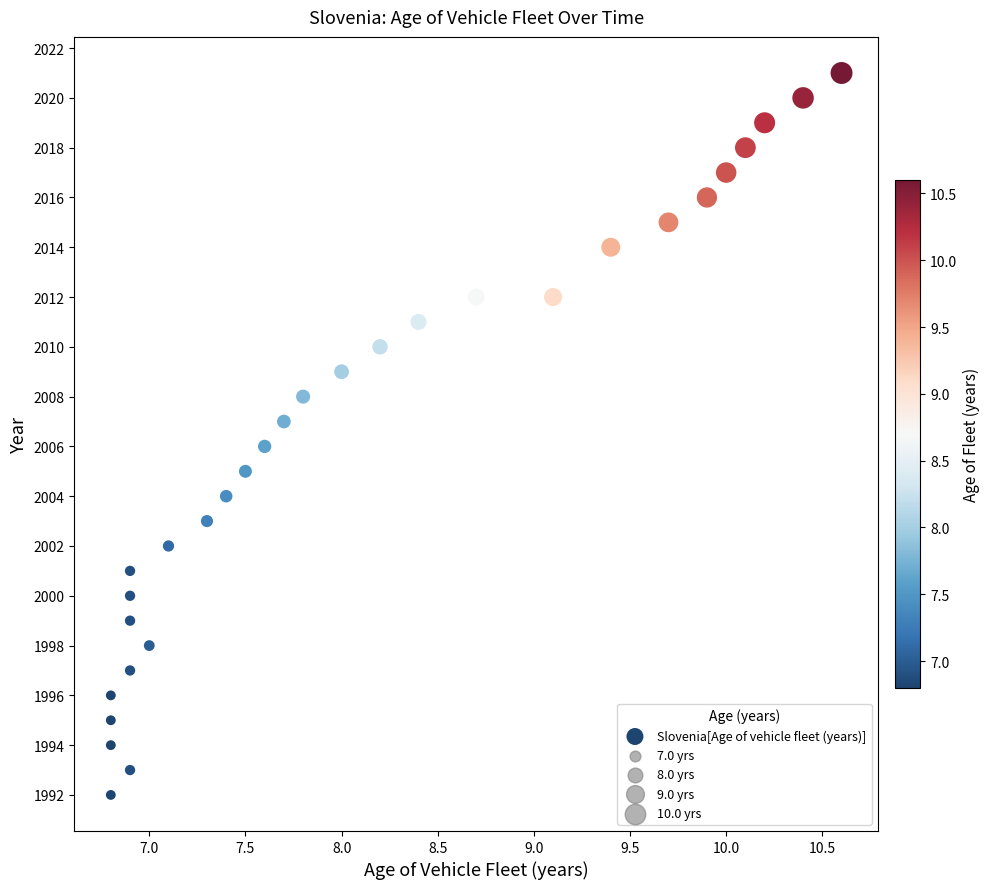

What is the range of Y values (max minus min)?

29